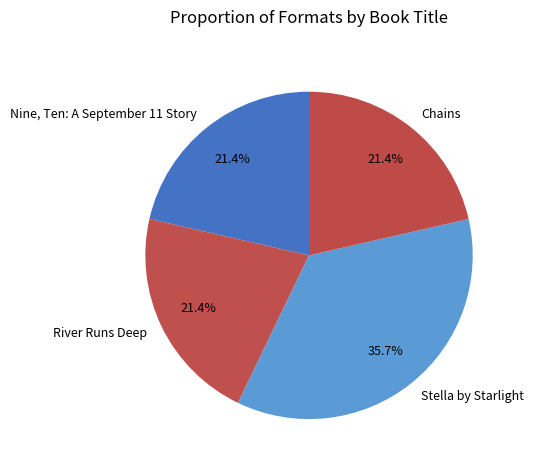

To the nearest percent, what is the combined percentage of Nine, Ten: A September 11 Story and Stella by Starlight?

57%